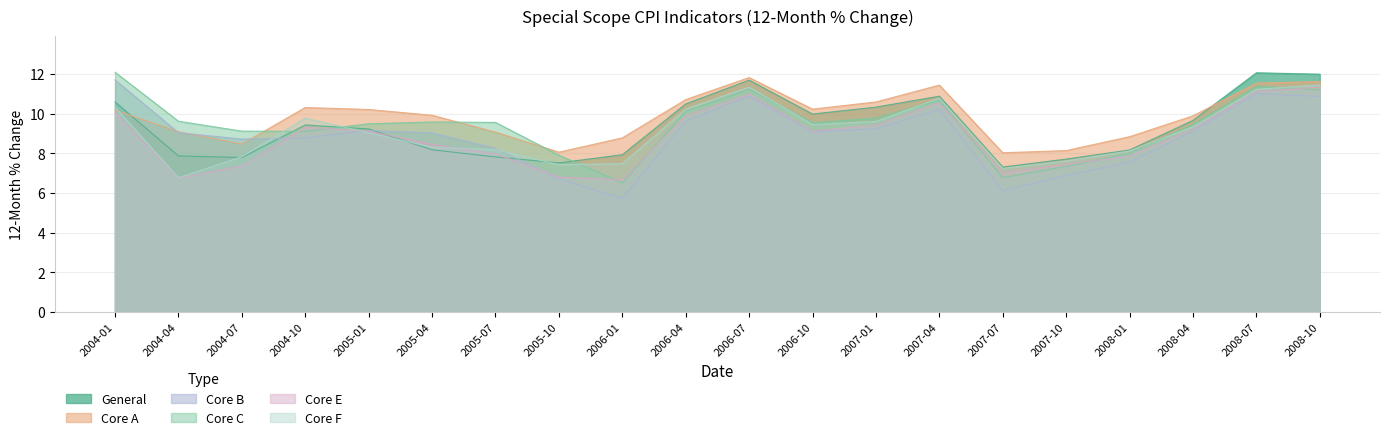

Reading left to right, what are all the values shown in this chart?

General: 2004-01=10.6	2004-04=7.9	2004-07=7.8	2004-10=9.4	2005-01=9.2	2005-04=8.2	2005-07=7.8	2005-10=7.5	2006-01=7.9	2006-04=10.5	2006-07=11.7	2006-10=10.0	2007-01=10.3	2007-04=10.9	2007-07=7.3	2007-10=7.7	2008-01=8.2	2008-04=9.7	2008-07=12.1	2008-10=12.0
Core A: 2004-01=10.2	2004-04=9.1	2004-07=8.5	2004-10=10.3	2005-01=10.2	2005-04=9.9	2005-07=9.1	2005-10=8.1	2006-01=8.8	2006-04=10.7	2006-07=11.8	2006-10=10.2	2007-01=10.6	2007-04=11.4	2007-07=8.0	2007-10=8.1	2008-01=8.8	2008-04=9.9	2008-07=11.5	2008-10=11.6
Core B: 2004-01=11.7	2004-04=9.0	2004-07=8.7	2004-10=8.8	2005-01=9.2	2005-04=9.0	2005-07=8.2	2005-10=6.7	2006-01=5.7	2006-04=9.6	2006-07=10.9	2006-10=9.1	2007-01=9.2	2007-04=10.2	2007-07=6.1	2007-10=6.9	2008-01=7.6	2008-04=9.1	2008-07=11.0	2008-10=10.9
Core C: 2004-01=12.1	2004-04=9.6	2004-07=9.1	2004-10=9.1	2005-01=9.5	2005-04=9.6	2005-07=9.6	2005-10=7.9	2006-01=6.5	2006-04=10.1	2006-07=11.2	2006-10=9.5	2007-01=9.8	2007-04=10.7	2007-07=6.8	2007-10=7.3	2008-01=8.0	2008-04=9.4	2008-07=11.4	2008-10=11.2
Core E: 2004-01=10.1	2004-04=6.8	2004-07=7.4	2004-10=9.3	2005-01=9.1	2005-04=8.4	2005-07=8.0	2005-10=6.8	2006-01=6.7	2006-04=9.9	2006-07=11.0	2006-10=9.1	2007-01=9.4	2007-04=10.5	2007-07=7.0	2007-10=7.5	2008-01=7.9	2008-04=9.2	2008-07=11.1	2008-10=11.3
Core F: 2004-01=10.3	2004-04=6.8	2004-07=7.8	2004-10=9.8	2005-01=9.0	2005-04=8.3	2005-07=8.2	2005-10=7.4	2006-01=7.5	2006-04=10.2	2006-07=11.3	2006-10=9.4	2007-01=9.6	2007-04=10.8	2007-07=7.2	2007-10=7.6	2008-01=8.1	2008-04=9.3	2008-07=11.2	2008-10=11.4